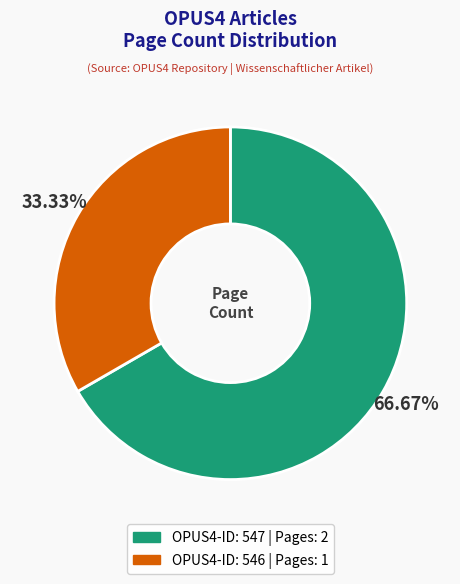

Is there a majority slice in this chart?

Yes